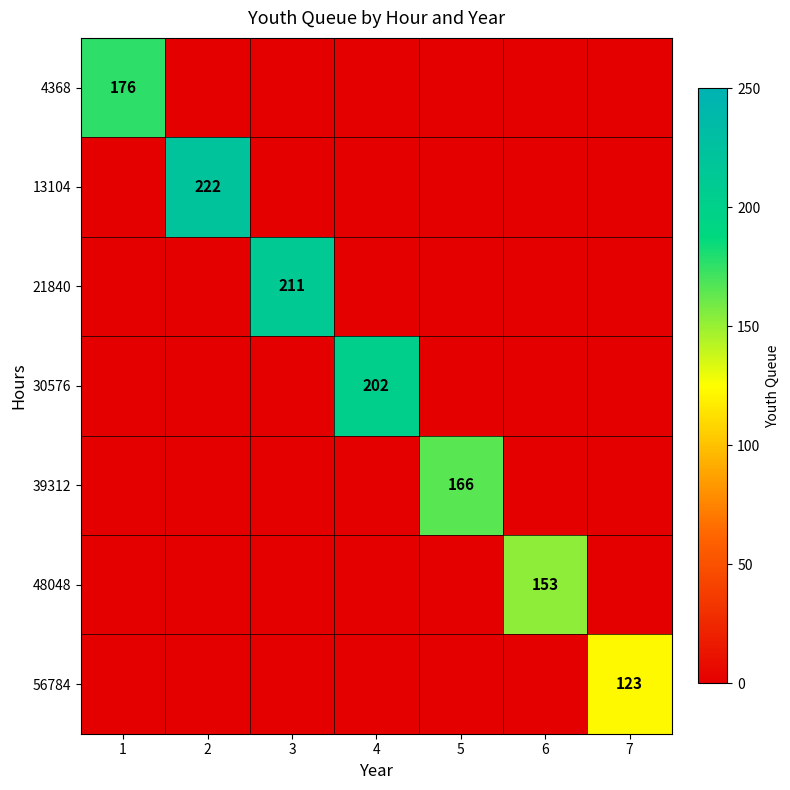

The 13104 series shows 369 at 2. True or false?

False